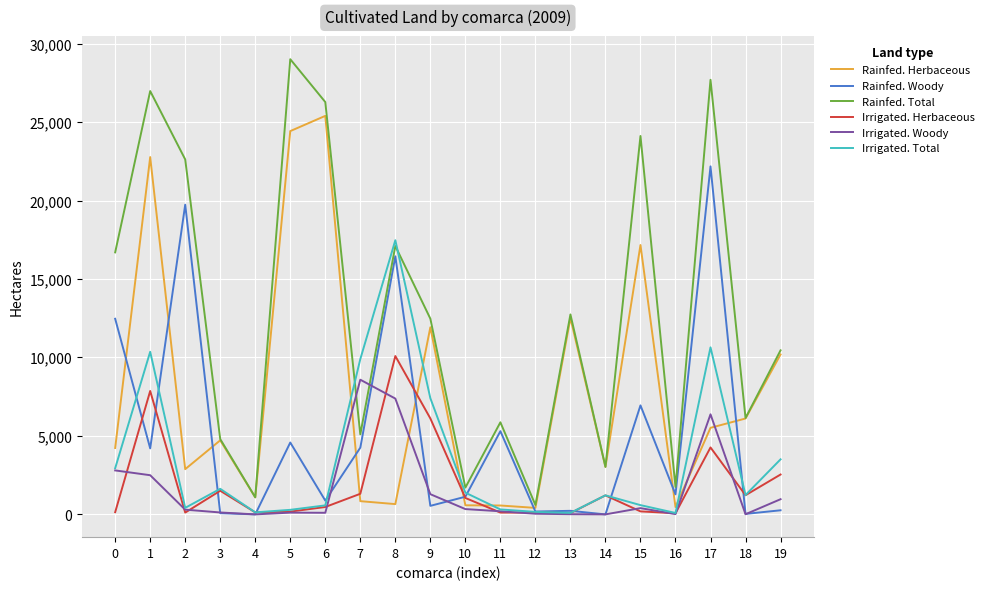

How many lines are shown in the chart?

6